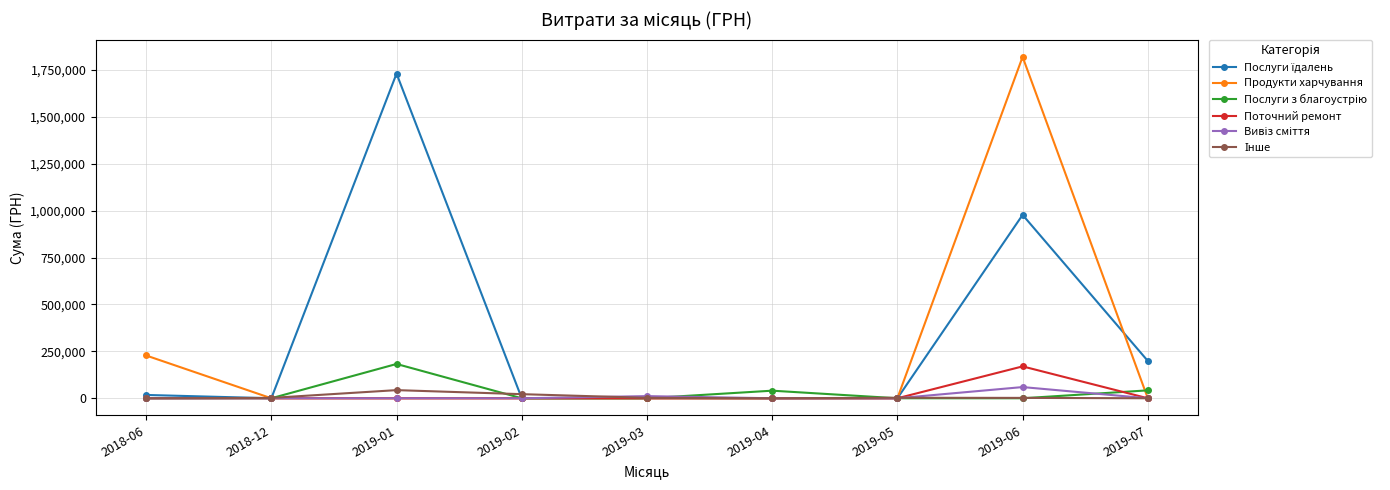

What is the label of the 1st point from the left?

2018-06